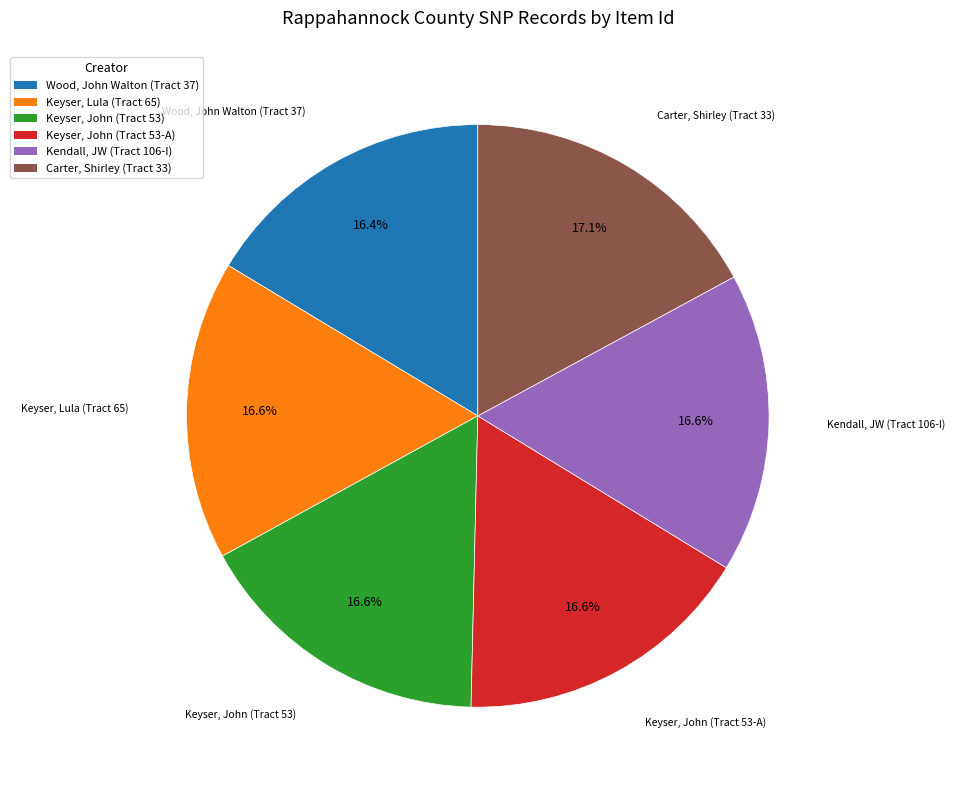

Is Wood, John Walton (Tract 37) the majority of the pie?

No